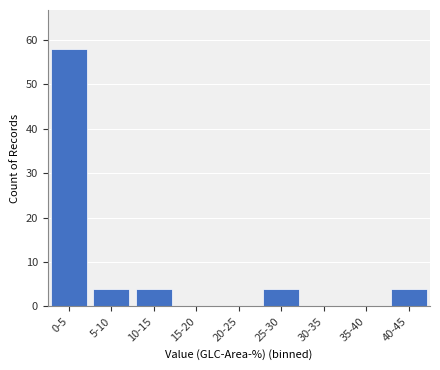

Reading left to right, what are all the values shown in this chart?

0-5=58	5-10=4	10-15=4	15-20=0	20-25=0	25-30=4	30-35=0	35-40=0	40-45=4